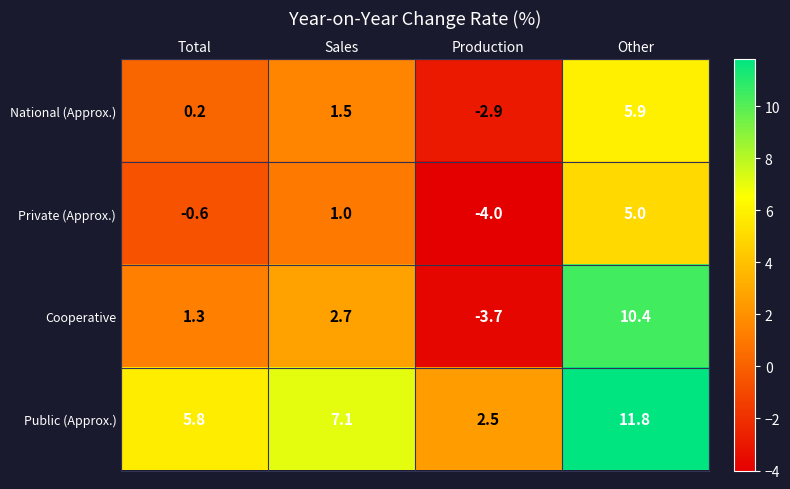

What is the smallest value displayed?

-4.0